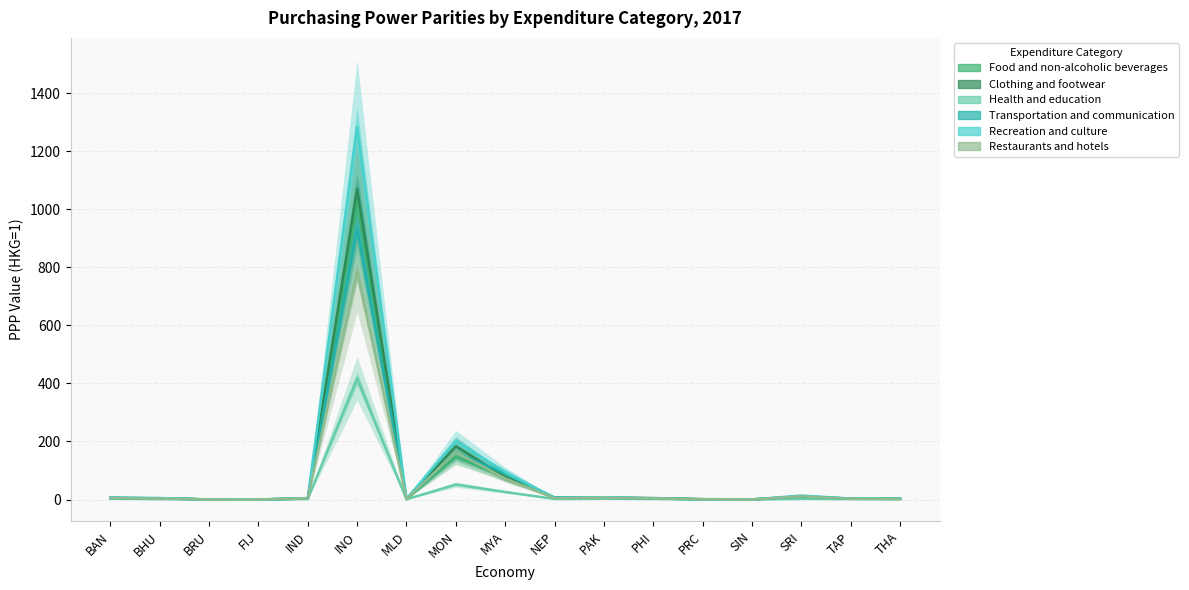

How many data points in Restaurants and hotels are less than 3?

7